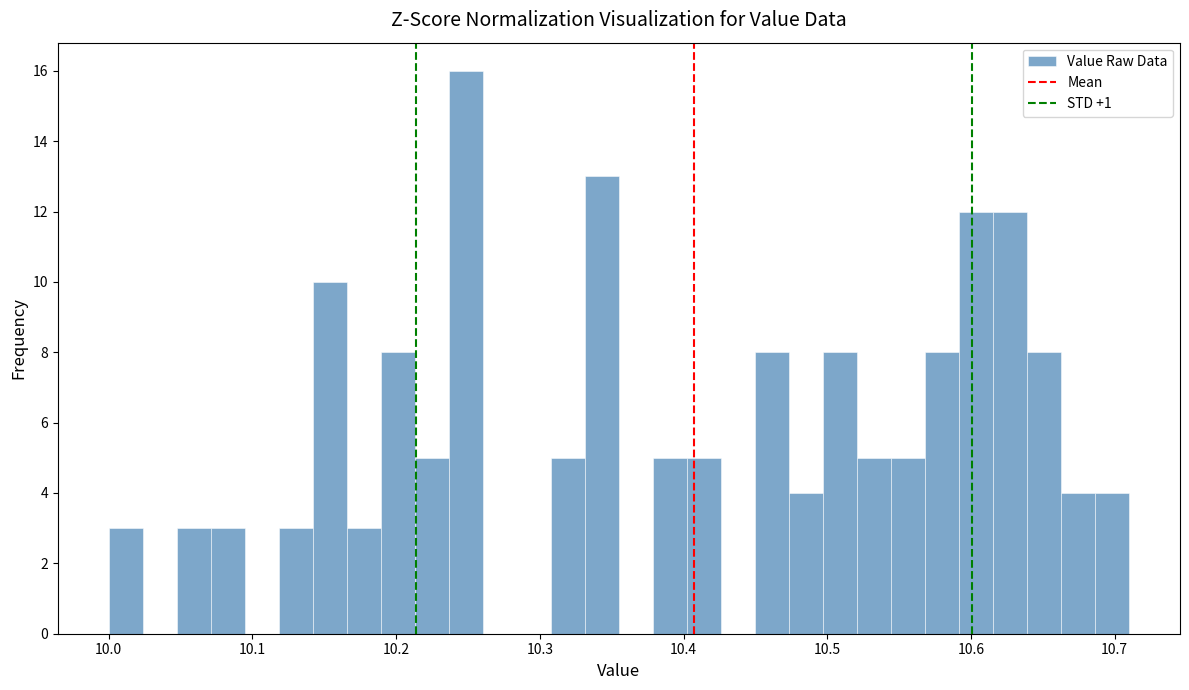

Around what value on the x-axis is the tallest bar? Give the approximate position of its centre, as read against the axis.

10.25